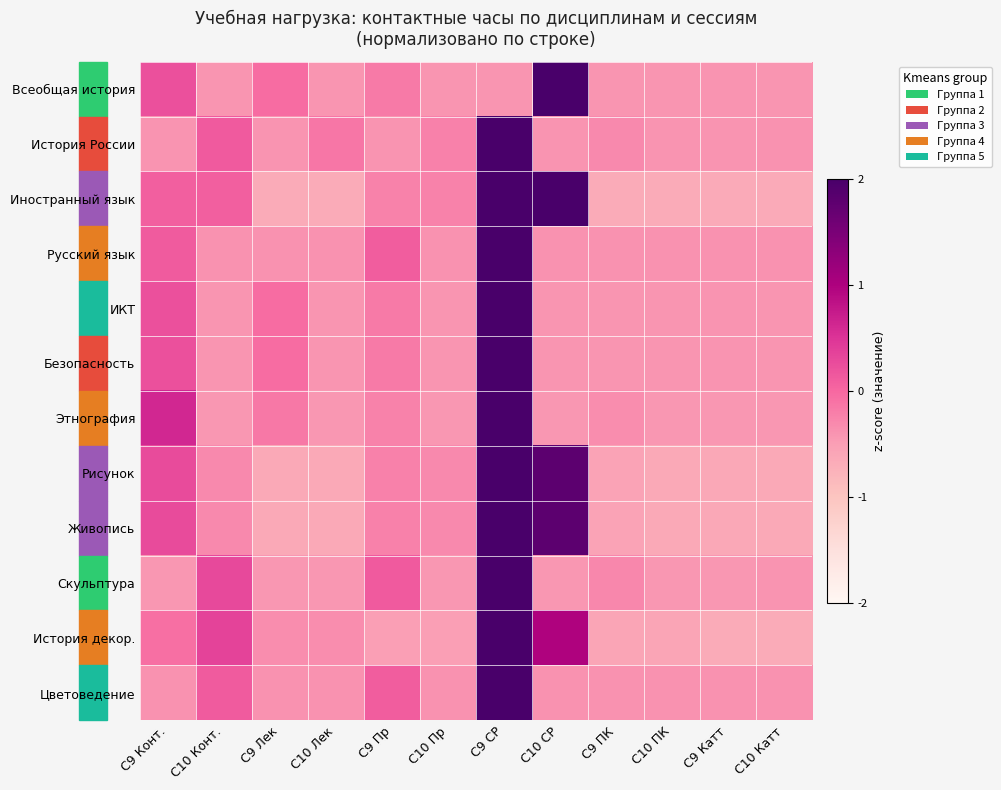

Reading left to right, extract all data points from this chart.

Всеобщая история: С9 Конт.=0.2	С10 Конт.=-0.4	С9 Лек=-0.0	С10 Лек=-0.4	С9 Пр=-0.2	С10 Пр=-0.4	С9 СР=-0.4	С10 СР=3.3	С9 ПК=-0.4	С10 ПК=-0.4	С9 Катт=-0.4	С10 Катт=-0.4
История России: С9 Конт.=-0.4	С10 Конт.=0.1	С9 Лек=-0.4	С10 Лек=-0.1	С9 Пр=-0.4	С10 Пр=-0.2	С9 СР=3.3	С10 СР=-0.4	С9 ПК=-0.3	С10 ПК=-0.4	С9 Катт=-0.4	С10 Катт=-0.4
Иностранный язык: С9 Конт.=0.1	С10 Конт.=0.1	С9 Лек=-0.7	С10 Лек=-0.7	С9 Пр=-0.2	С10 Пр=-0.2	С9 СР=2.2	С10 СР=2.2	С9 ПК=-0.7	С10 ПК=-0.7	С9 Катт=-0.7	С10 Катт=-0.7
Русский язык: С9 Конт.=0.1	С10 Конт.=-0.4	С9 Лек=-0.4	С10 Лек=-0.4	С9 Пр=0.1	С10 Пр=-0.4	С9 СР=3.3	С10 СР=-0.4	С9 ПК=-0.4	С10 ПК=-0.4	С9 Катт=-0.4	С10 Катт=-0.4
ИКТ: С9 Конт.=0.2	С10 Конт.=-0.4	С9 Лек=-0.0	С10 Лек=-0.4	С9 Пр=-0.2	С10 Пр=-0.4	С9 СР=3.3	С10 СР=-0.4	С9 ПК=-0.4	С10 ПК=-0.4	С9 Катт=-0.4	С10 Катт=-0.4
Безопасность: С9 Конт.=0.2	С10 Конт.=-0.4	С9 Лек=-0.0	С10 Лек=-0.4	С9 Пр=-0.2	С10 Пр=-0.4	С9 СР=3.3	С10 СР=-0.4	С9 ПК=-0.4	С10 ПК=-0.4	С9 Катт=-0.4	С10 Катт=-0.4
Этнография: С9 Конт.=0.6	С10 Конт.=-0.4	С9 Лек=-0.2	С10 Лек=-0.4	С9 Пр=-0.2	С10 Пр=-0.4	С9 СР=3.2	С10 СР=-0.4	С9 ПК=-0.3	С10 ПК=-0.4	С9 Катт=-0.4	С10 Катт=-0.4
Рисунок: С9 Конт.=0.3	С10 Конт.=-0.3	С9 Лек=-0.6	С10 Лек=-0.6	С9 Пр=-0.2	С10 Пр=-0.3	С9 СР=2.5	С10 СР=1.8	С9 ПК=-0.6	С10 ПК=-0.6	С9 Катт=-0.6	С10 Катт=-0.6
Живопись: С9 Конт.=0.3	С10 Конт.=-0.3	С9 Лек=-0.6	С10 Лек=-0.6	С9 Пр=-0.2	С10 Пр=-0.3	С9 СР=2.5	С10 СР=1.8	С9 ПК=-0.6	С10 ПК=-0.6	С9 Катт=-0.6	С10 Катт=-0.6
Скульптура: С9 Конт.=-0.4	С10 Конт.=0.3	С9 Лек=-0.4	С10 Лек=-0.4	С9 Пр=0.1	С10 Пр=-0.4	С9 СР=3.2	С10 СР=-0.4	С9 ПК=-0.3	С10 ПК=-0.4	С9 Катт=-0.4	С10 Катт=-0.4
История декор.: С9 Конт.=-0.1	С10 Конт.=0.4	С9 Лек=-0.3	С10 Лек=-0.3	С9 Пр=-0.5	С10 Пр=-0.5	С9 СР=2.9	С10 СР=1.0	С9 ПК=-0.6	С10 ПК=-0.6	С9 Катт=-0.7	С10 Катт=-0.7
Цветоведение: С9 Конт.=-0.4	С10 Конт.=0.1	С9 Лек=-0.4	С10 Лек=-0.4	С9 Пр=0.1	С10 Пр=-0.4	С9 СР=3.3	С10 СР=-0.4	С9 ПК=-0.4	С10 ПК=-0.4	С9 Катт=-0.4	С10 Катт=-0.4